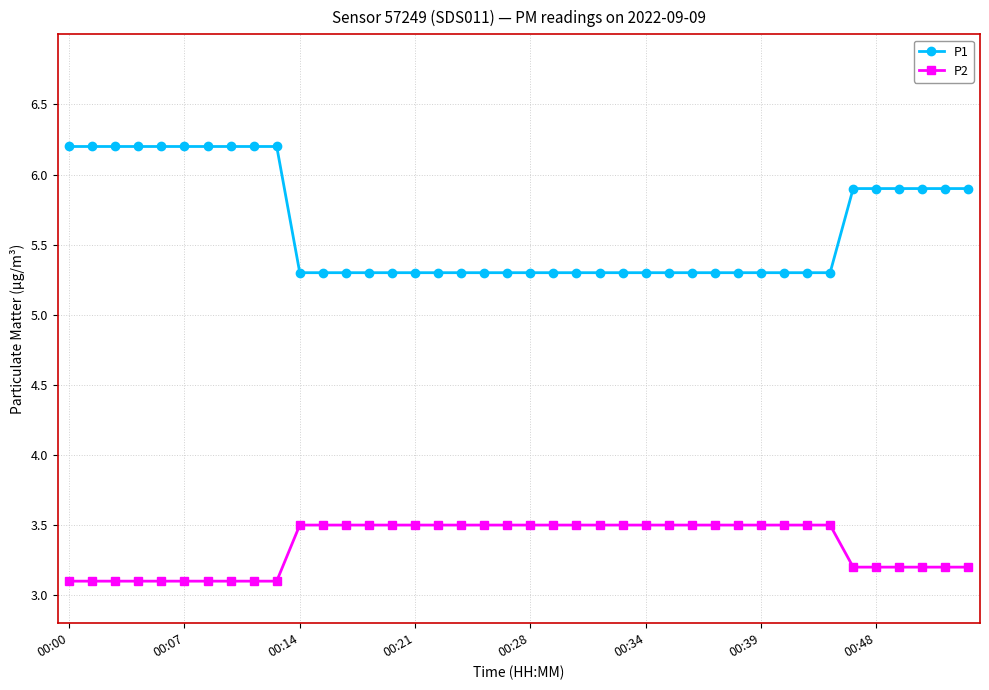

At how many categories does at least one series exceed 4?

40